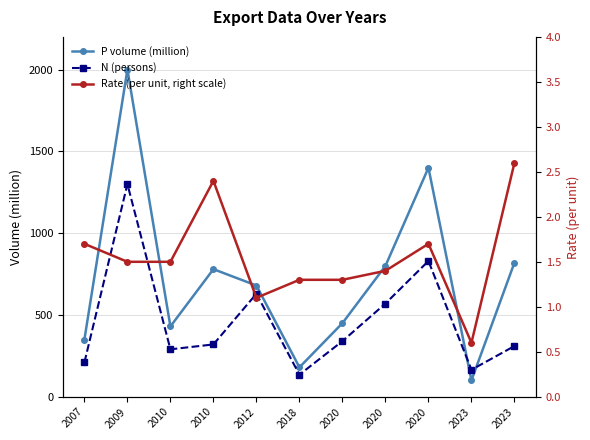

Where is the first local maximum for Rate (per unit, right scale)?

2010